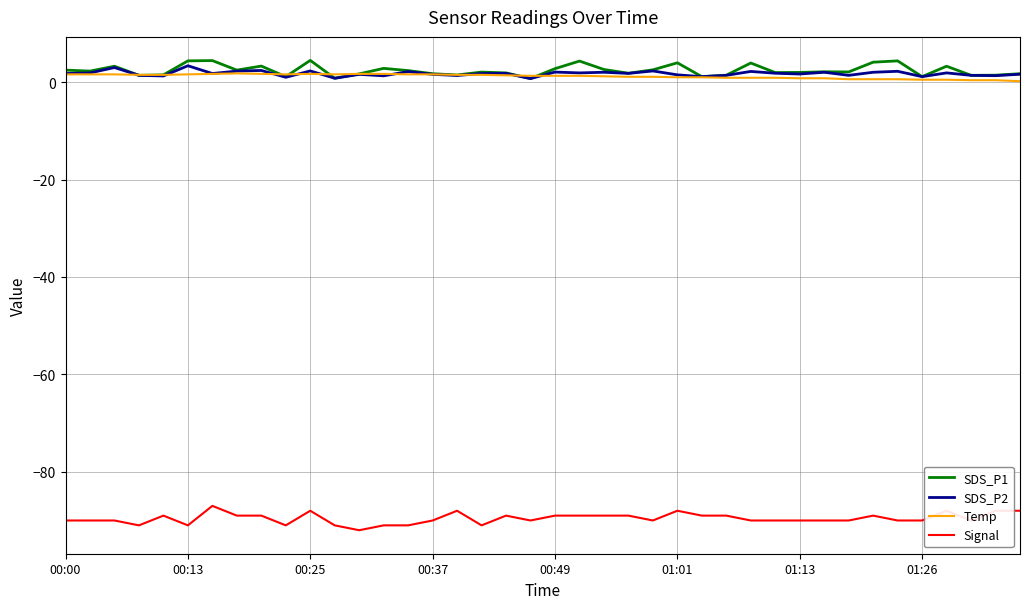

True or false: Signal and SDS_P1 cross at least once.

False